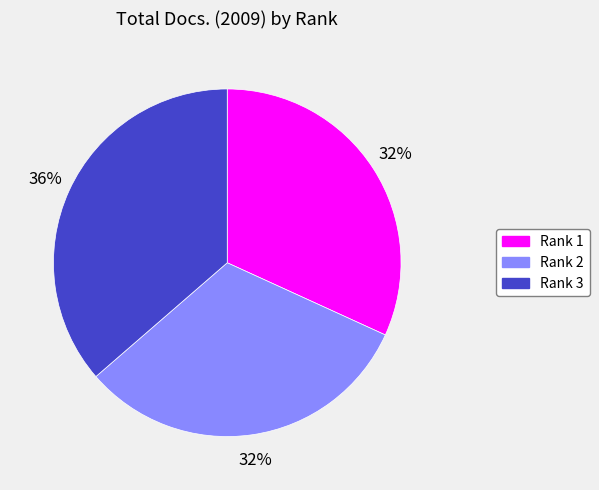

Is there a majority slice in this chart?

No